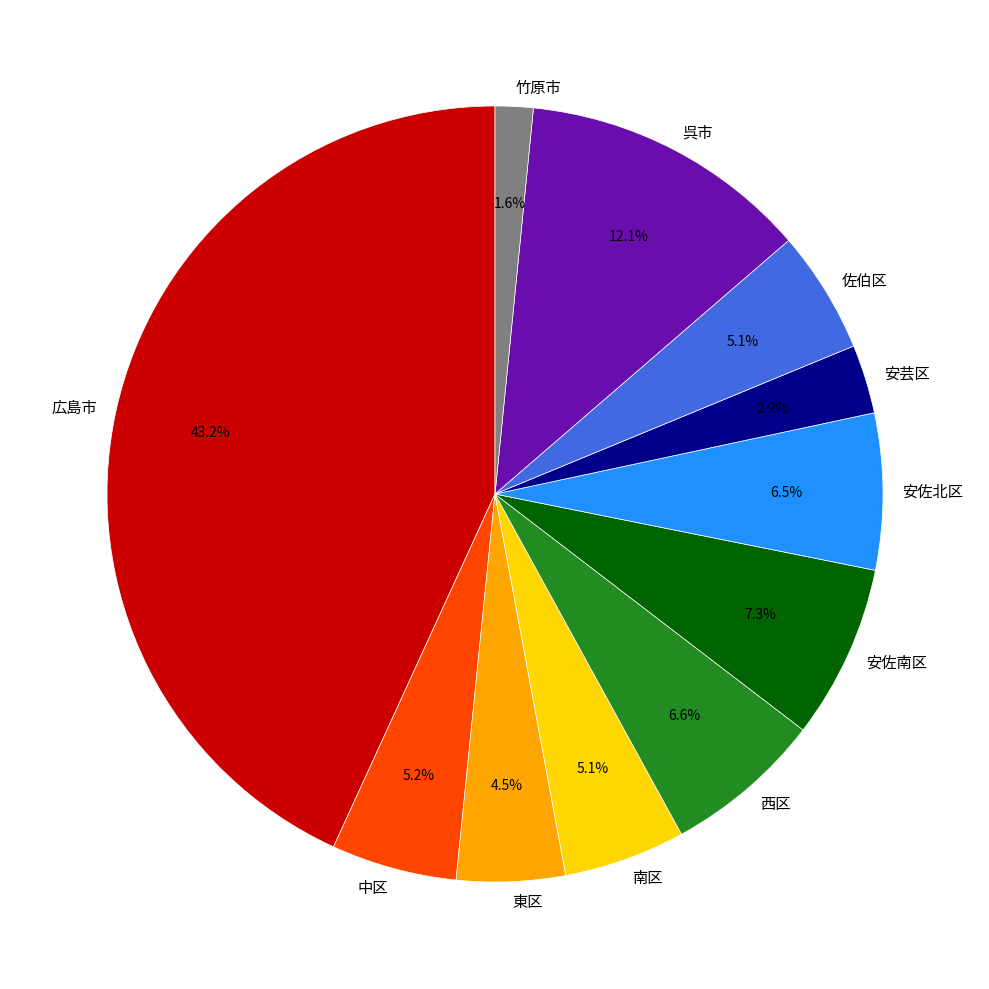

Between 広島市 and 東区, which is larger?

広島市